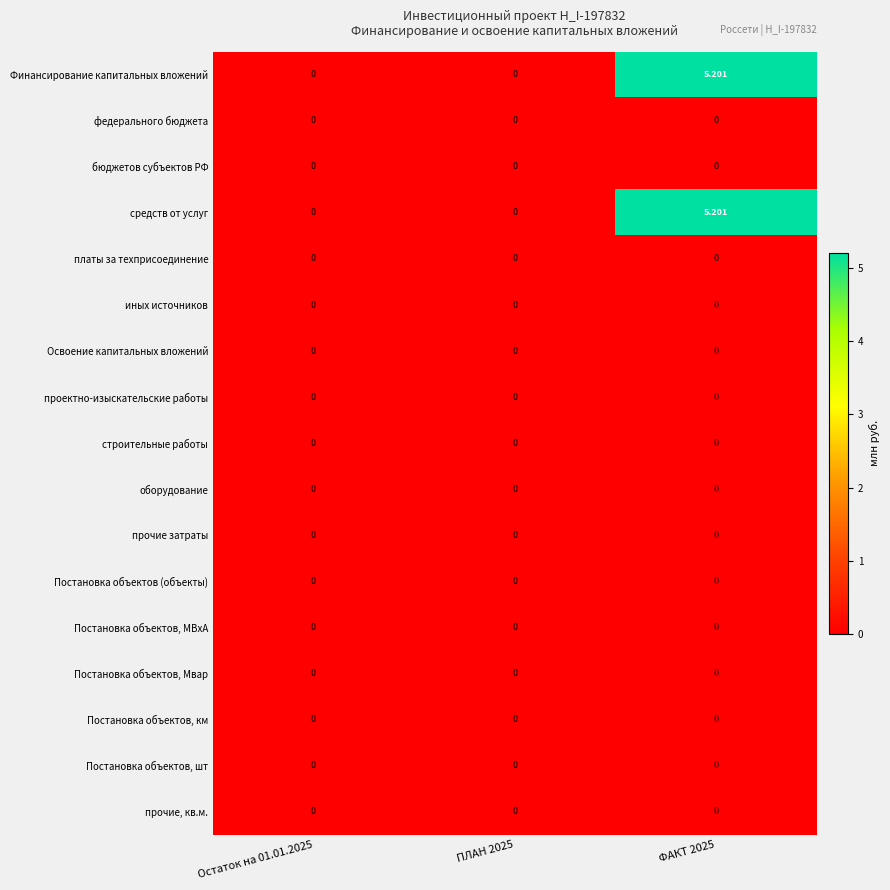

Is the value of средств от услуг at ФАКТ 2025 greater than the value of прочие затраты at ПЛАН 2025?

Yes